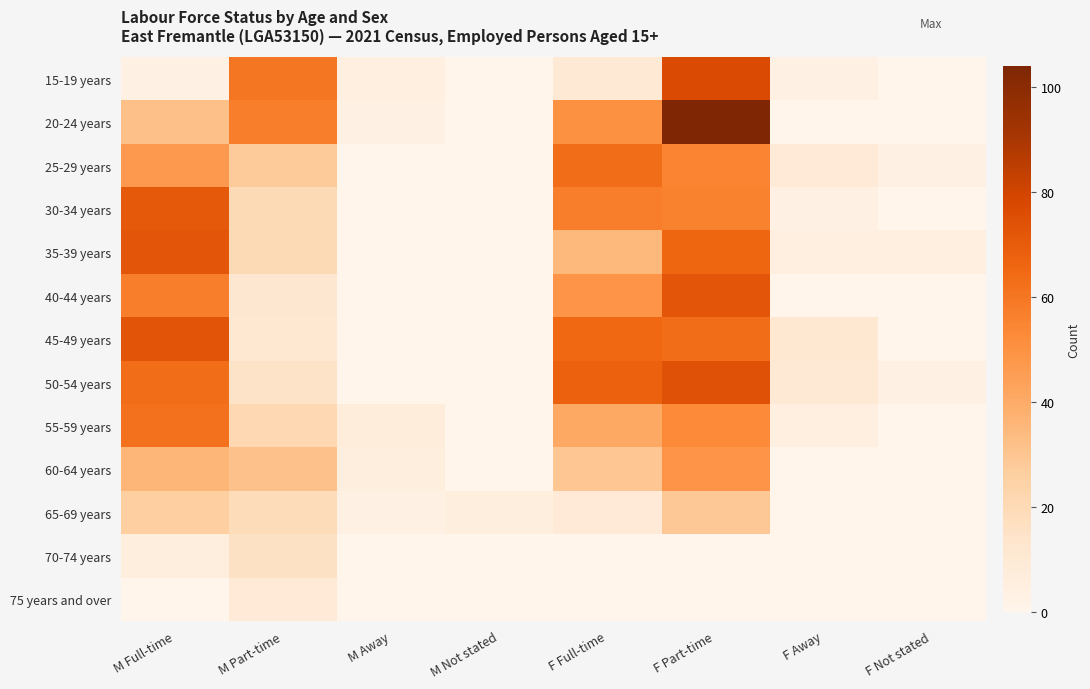

Reading right to left, extract all data points from this chart.

15-19 years: F Not stated=0	F Away=3	F Part-time=77	F Full-time=10	M Not stated=0	M Away=5	M Part-time=60	M Full-time=4
20-24 years: F Not stated=0	F Away=0	F Part-time=104	F Full-time=50	M Not stated=0	M Away=3	M Part-time=57	M Full-time=32
25-29 years: F Not stated=4	F Away=9	F Part-time=55	F Full-time=63	M Not stated=0	M Away=0	M Part-time=28	M Full-time=47
30-34 years: F Not stated=0	F Away=4	F Part-time=56	F Full-time=57	M Not stated=0	M Away=0	M Part-time=20	M Full-time=71
35-39 years: F Not stated=5	F Away=5	F Part-time=66	F Full-time=35	M Not stated=0	M Away=0	M Part-time=20	M Full-time=72
40-44 years: F Not stated=0	F Away=0	F Part-time=72	F Full-time=49	M Not stated=0	M Away=0	M Part-time=12	M Full-time=57
45-49 years: F Not stated=0	F Away=11	F Part-time=63	F Full-time=65	M Not stated=0	M Away=0	M Part-time=11	M Full-time=73
50-54 years: F Not stated=3	F Away=10	F Part-time=74	F Full-time=68	M Not stated=0	M Away=0	M Part-time=15	M Full-time=63
55-59 years: F Not stated=0	F Away=5	F Part-time=53	F Full-time=41	M Not stated=0	M Away=7	M Part-time=21	M Full-time=62
60-64 years: F Not stated=0	F Away=0	F Part-time=49	F Full-time=30	M Not stated=0	M Away=6	M Part-time=31	M Full-time=36
65-69 years: F Not stated=0	F Away=0	F Part-time=29	F Full-time=9	M Not stated=6	M Away=3	M Part-time=19	M Full-time=26
70-74 years: F Not stated=0	F Away=0	F Part-time=0	F Full-time=0	M Not stated=0	M Away=0	M Part-time=16	M Full-time=6
75 years and over: F Not stated=0	F Away=0	F Part-time=0	F Full-time=0	M Not stated=0	M Away=0	M Part-time=9	M Full-time=0